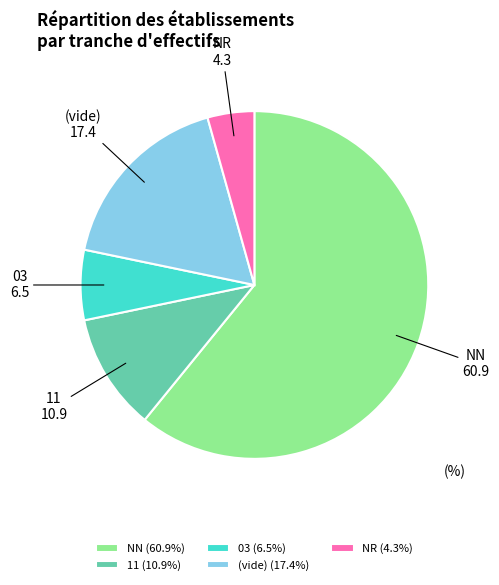

Does any single category account for the majority?

Yes